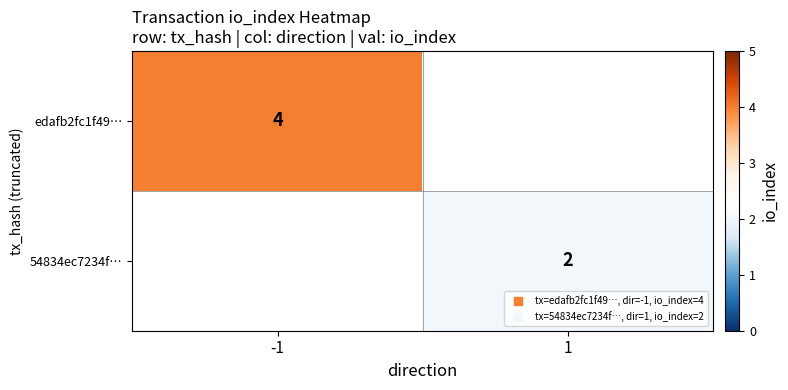

List the labels in order of edafb2fc1f49… value, largest first.

-1, 1